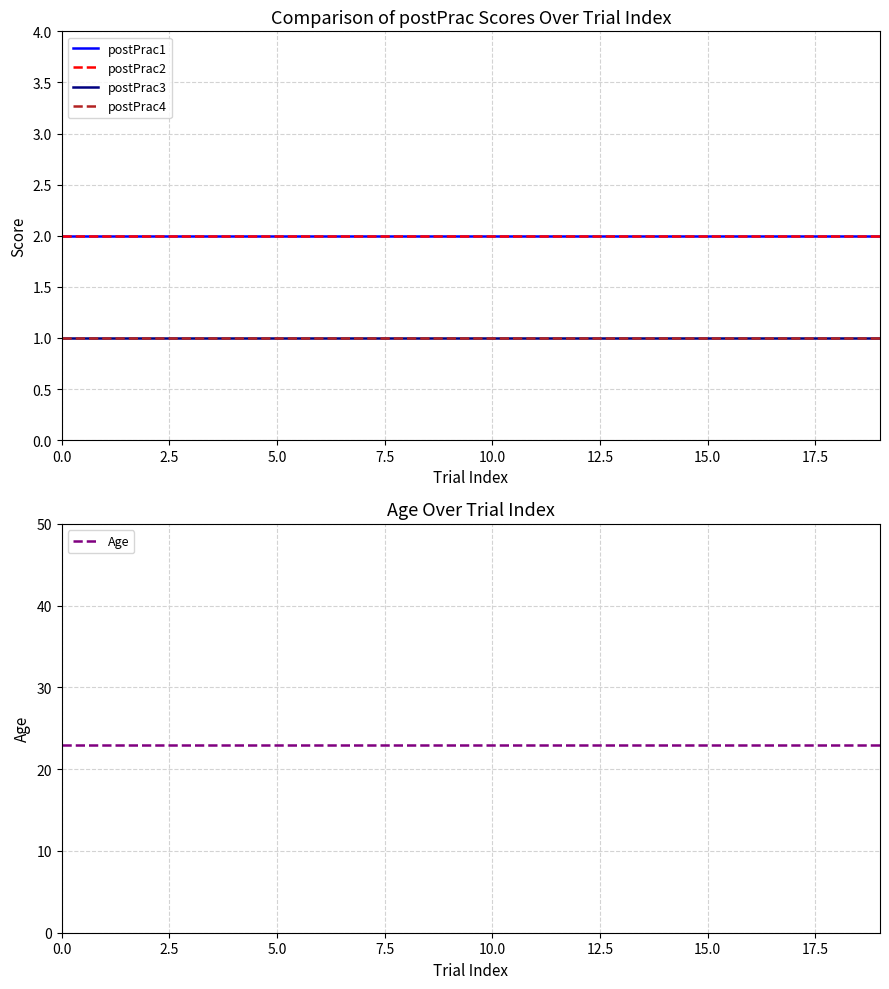

How many lines are shown in the chart?

5